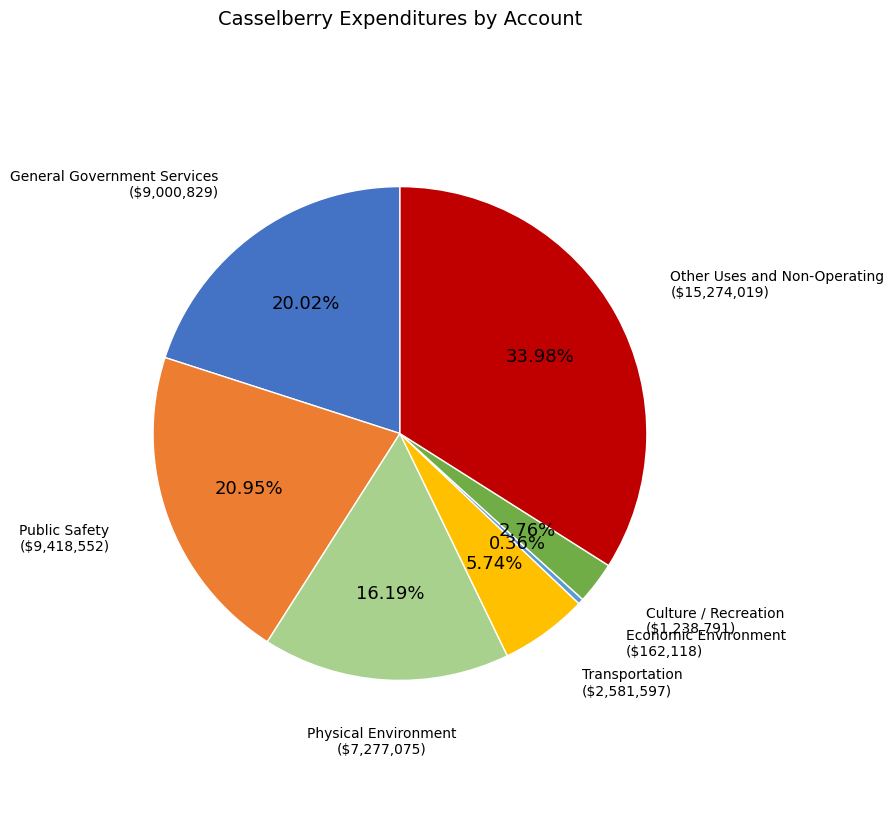

Is there a majority slice in this chart?

No